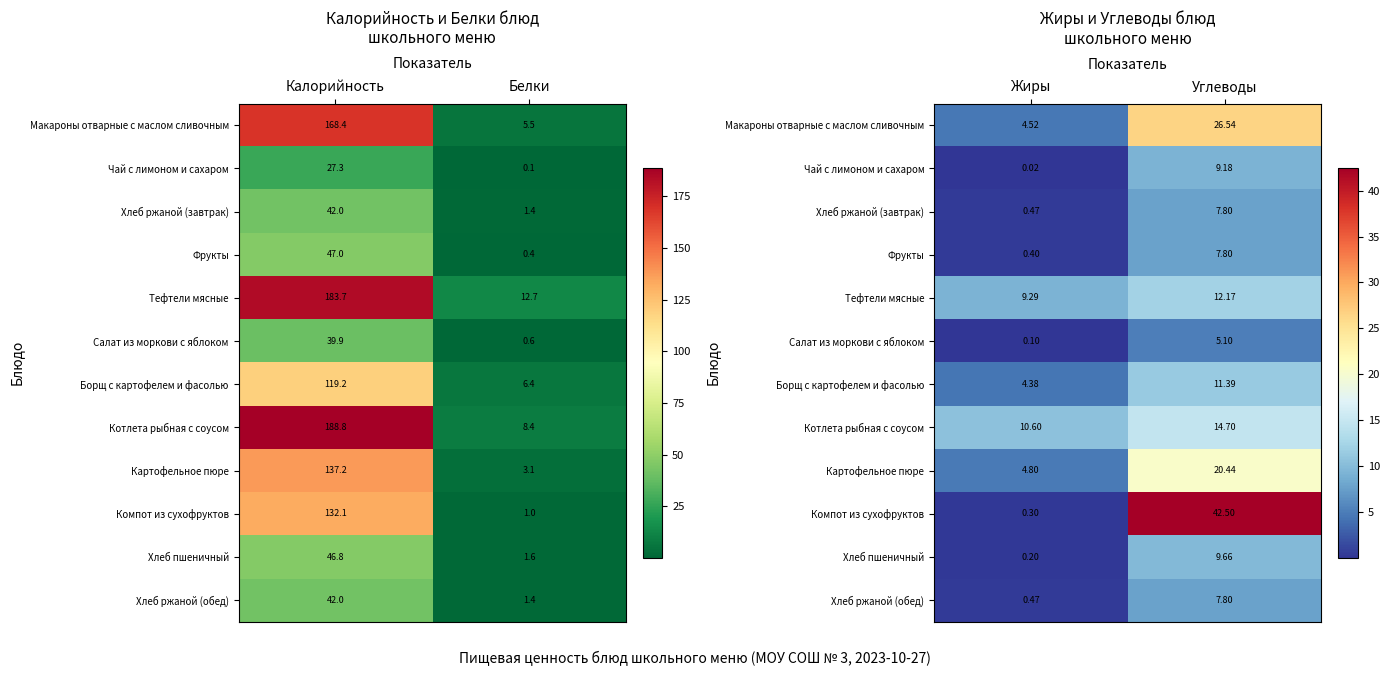

What is the sum of all Борщ с картофелем и фасолью values?

15.8